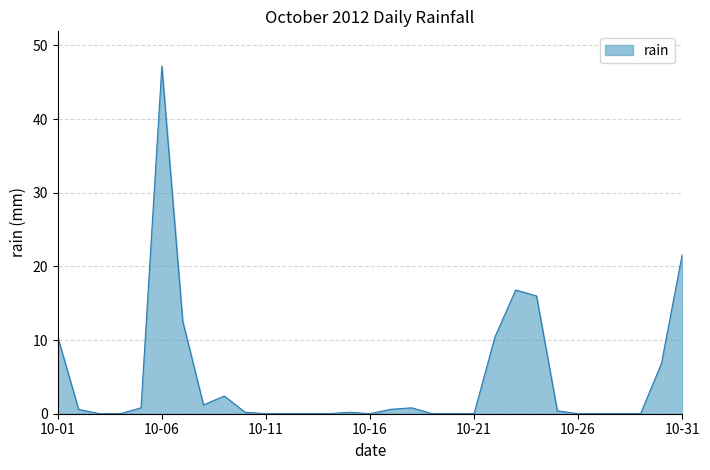

What is the greatest value displayed?

47.2